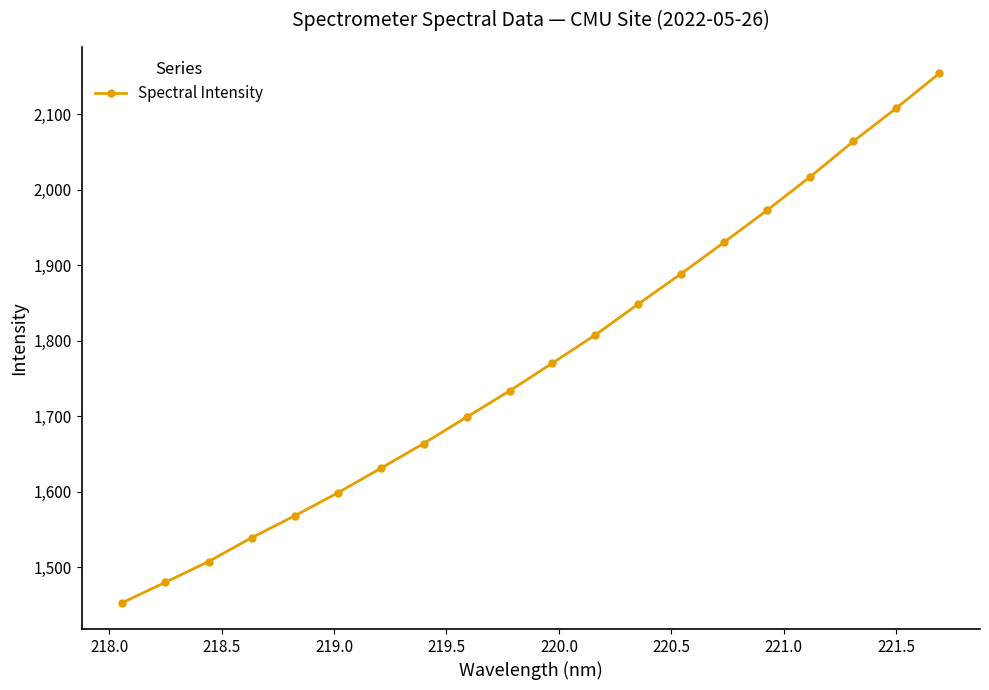

What is the greatest value displayed?

2153.8